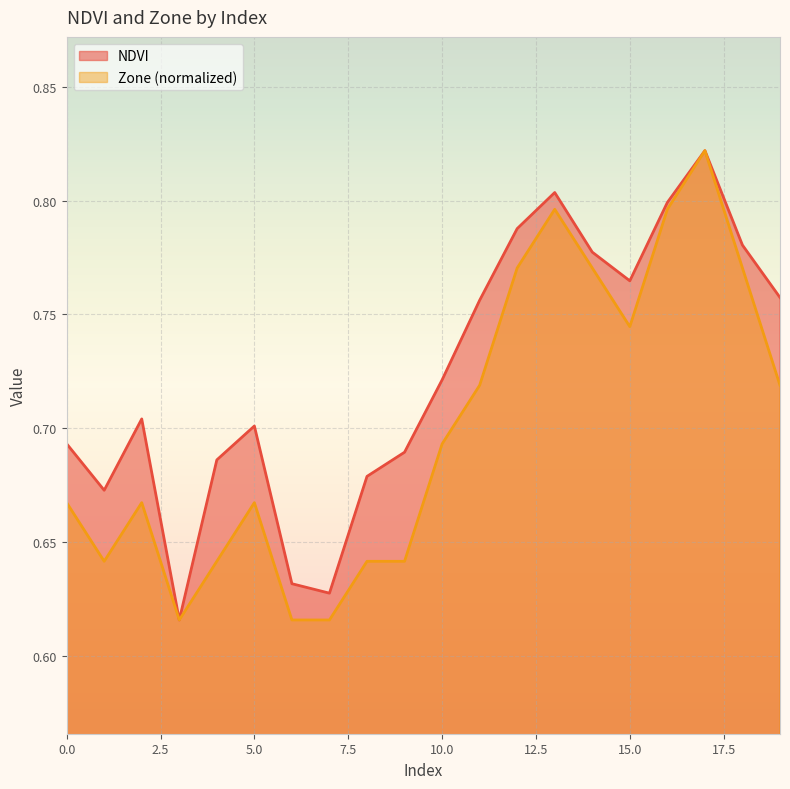

Is the value of NDVI at 8 greater than the value of Zone at 4?

Yes